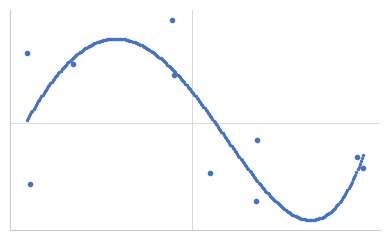

What is the change in value from 2017-04-06 to 2018-03-25?

-1000